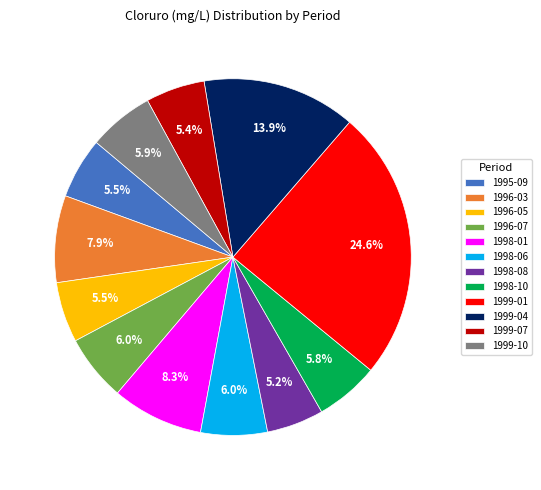

Does any single category account for the majority?

No